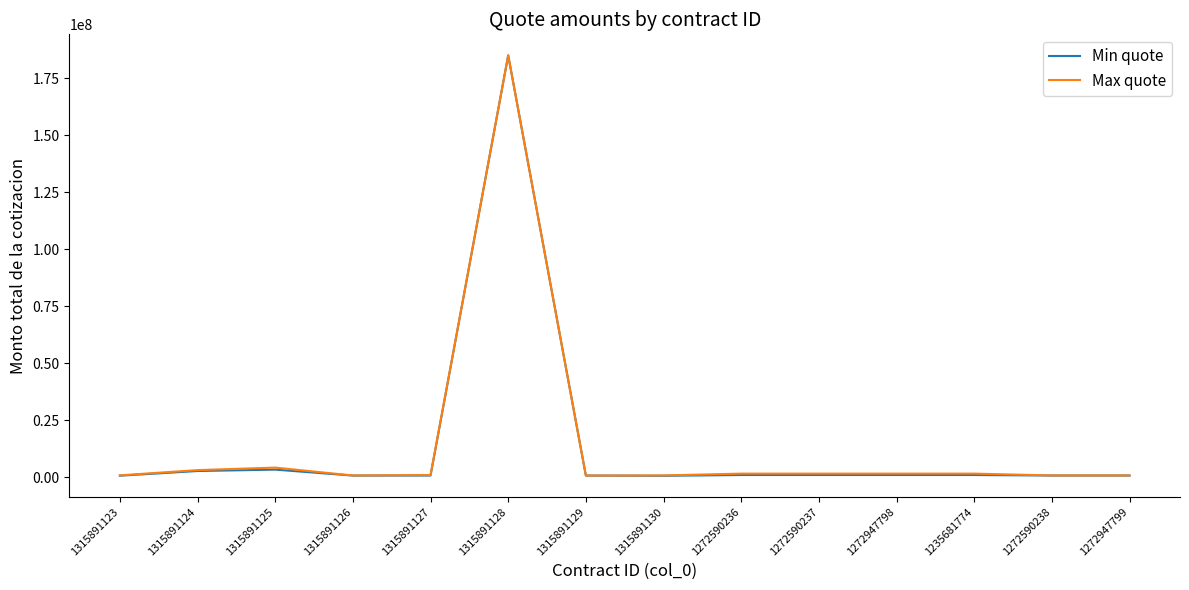

Is it true that Min quote equals 572447.4 at 1315891123?

True